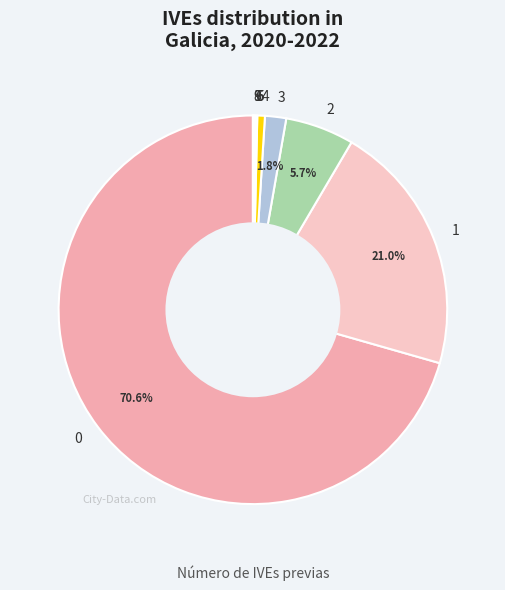

Does any single category account for the majority?

Yes